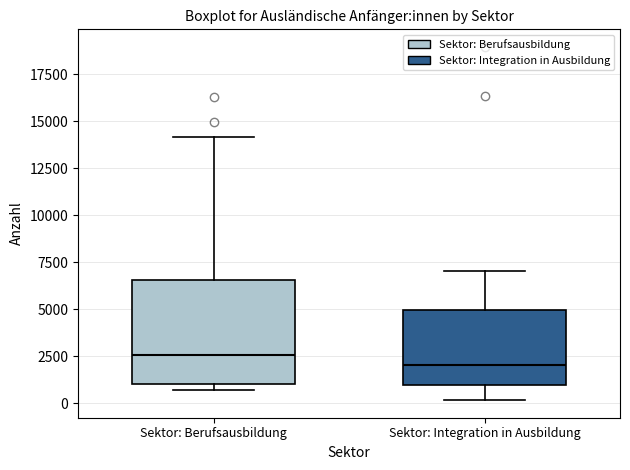

Which box's median line is the lowest?

Sektor: Integration in Ausbildung